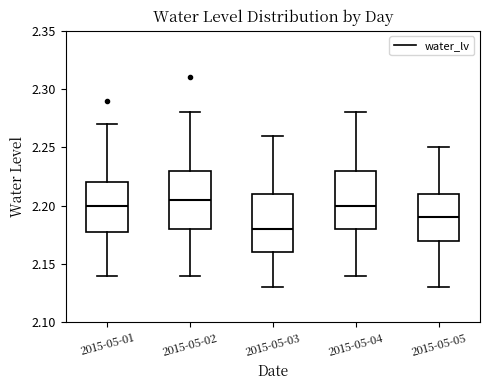

Reading left to right, transcribe this box plot: for each box, give where its median line is, the range the box spans, and where its two whiskers end, as read against the y-axis. The values are not printed on the chart, so give them approximately, as read against the axis.

2015-05-01: median 2.200, box 2.180 to 2.220, whiskers 2.140 to 2.270
2015-05-02: median 2.205, box 2.180 to 2.230, whiskers 2.140 to 2.280
2015-05-03: median 2.180, box 2.160 to 2.210, whiskers 2.130 to 2.260
2015-05-04: median 2.200, box 2.180 to 2.230, whiskers 2.140 to 2.280
2015-05-05: median 2.190, box 2.170 to 2.210, whiskers 2.130 to 2.250